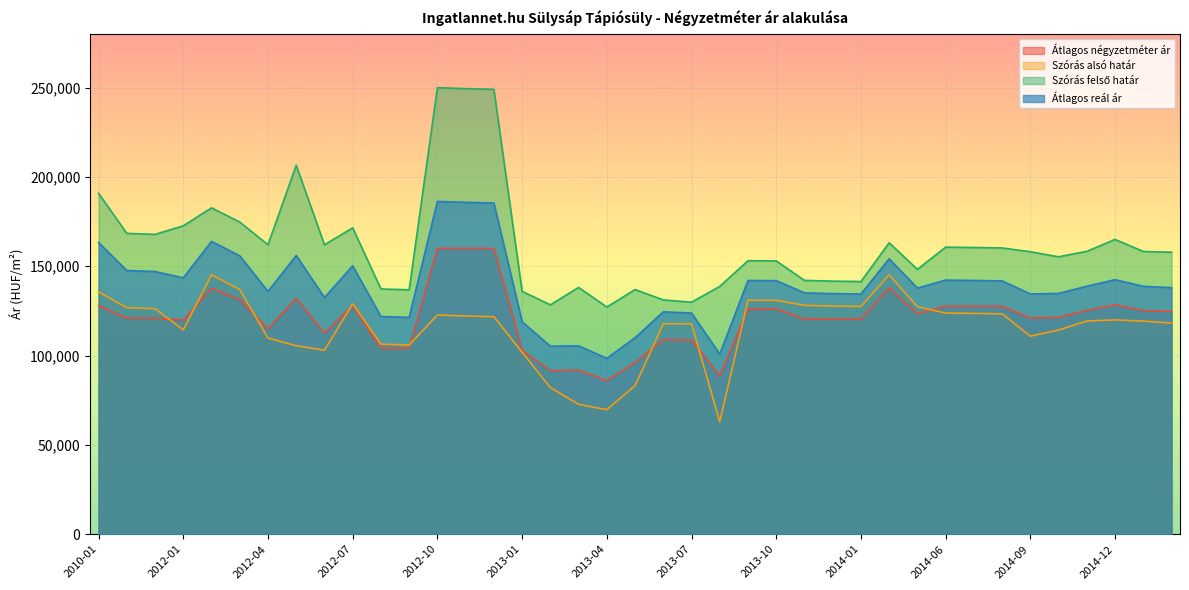

How many lines are shown in the chart?

4